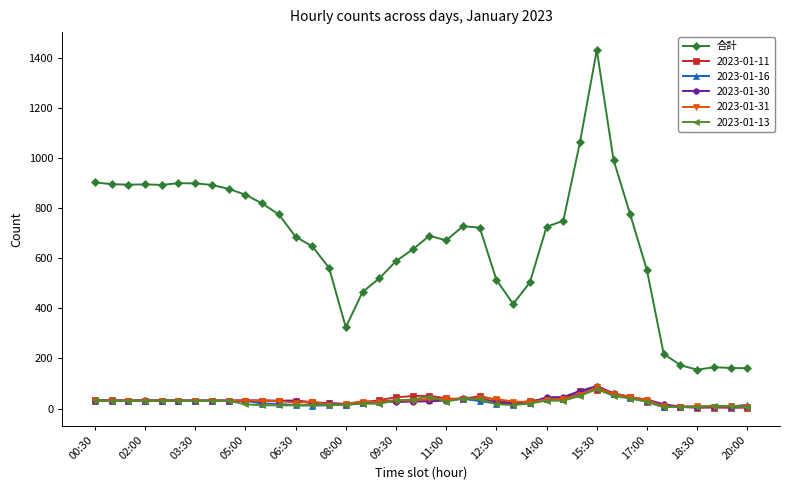

Which series has the largest total across all categories?

合計